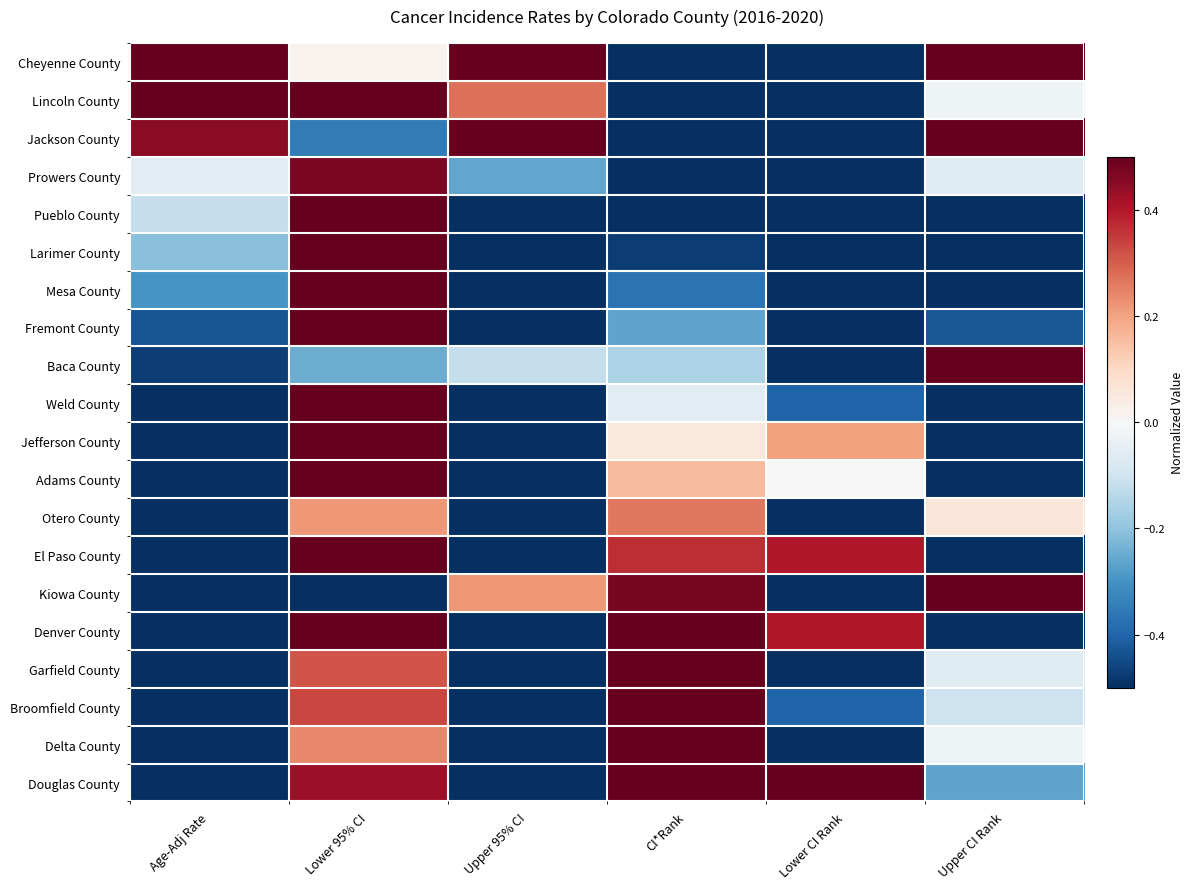

How many categories are shown in the chart?

6